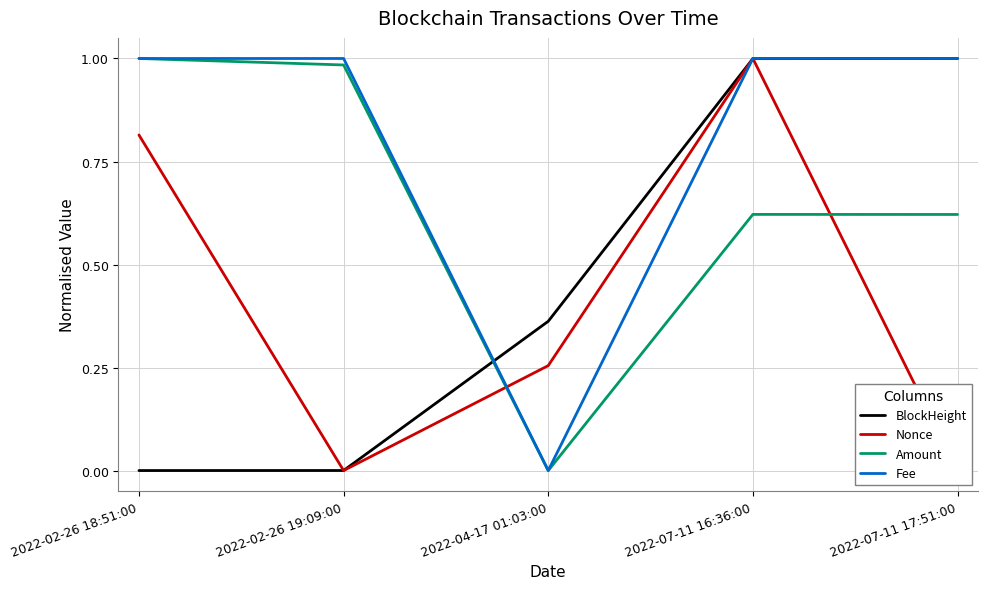

Which category has the highest value in the Nonce series?

2022-07-11 16:36:00